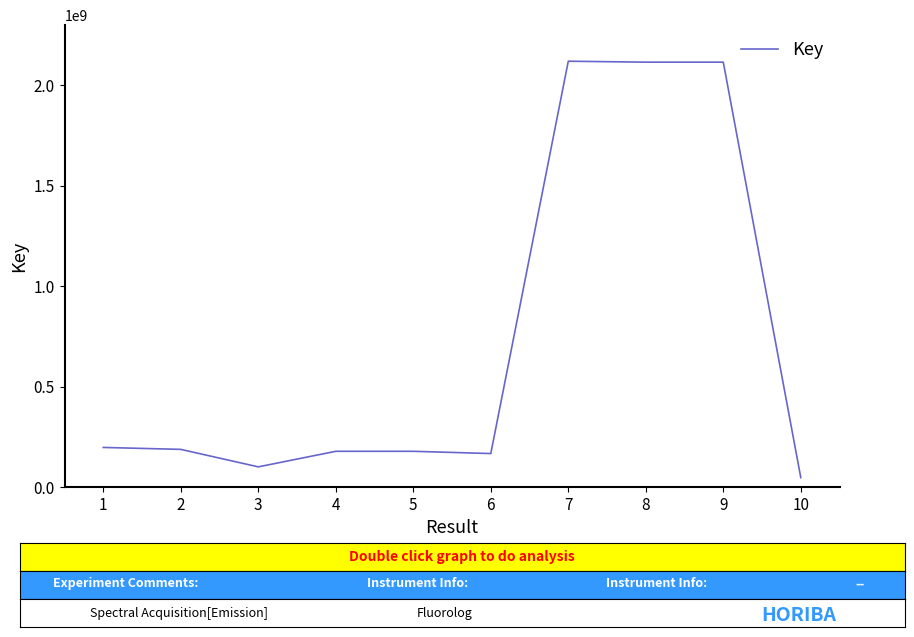

What is the approximate value at 4, to the nearest 50?

177715050